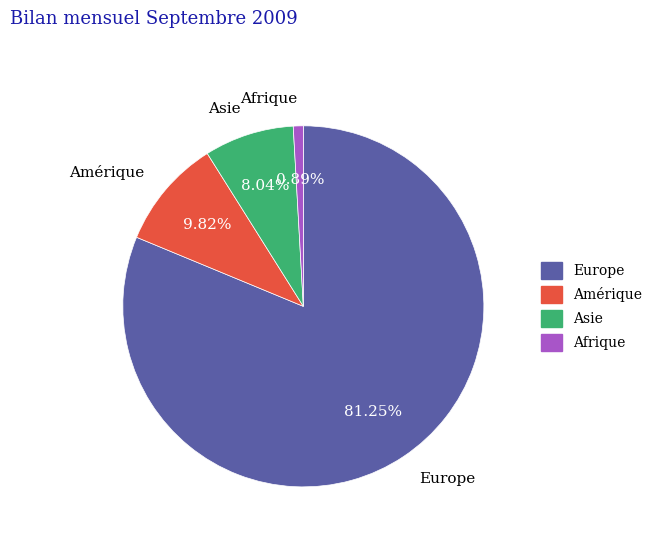

To the nearest percent, what portion does Amérique represent?

10%